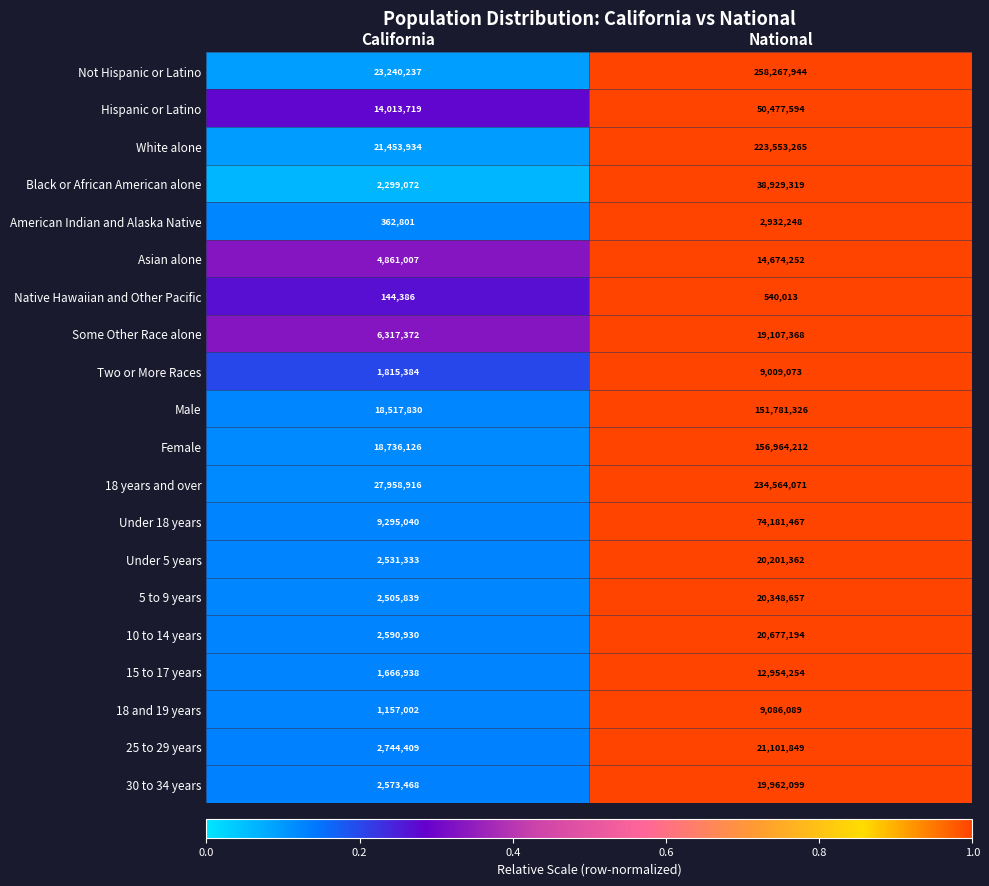

At which category is the sum across all series the highest?

National